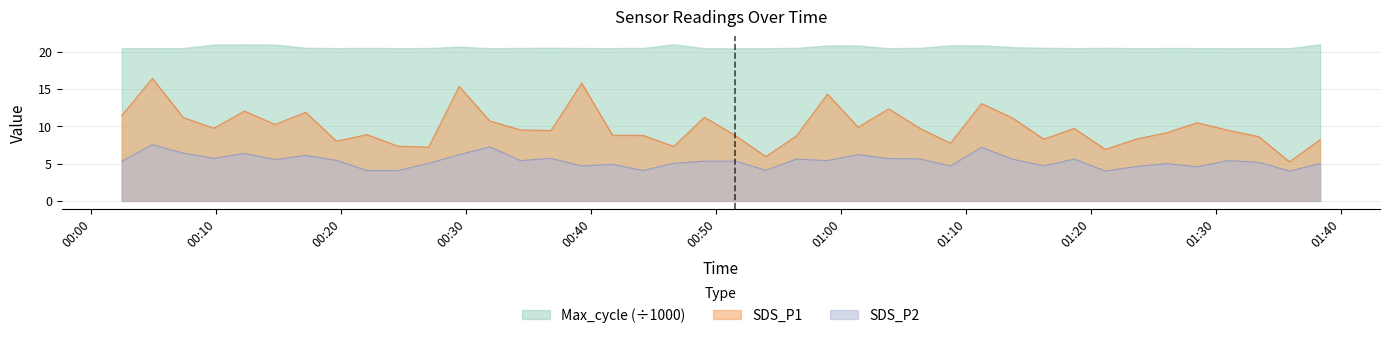

True or false: SDS_P2 and SDS_P1 cross at least once.

False